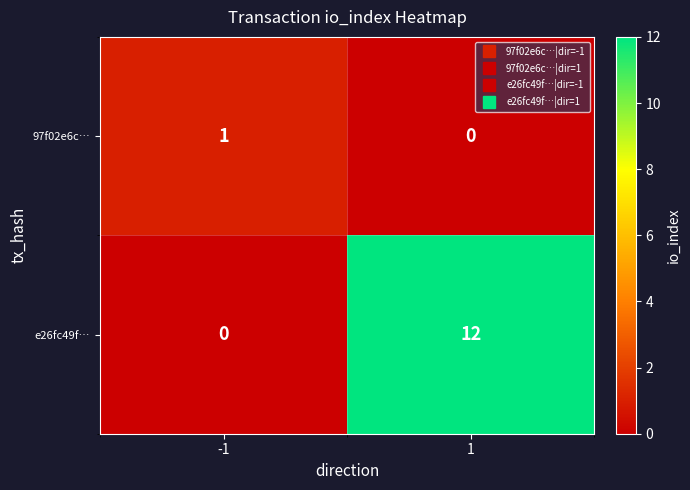

Which series has the largest total across all categories?

e26fc49f…